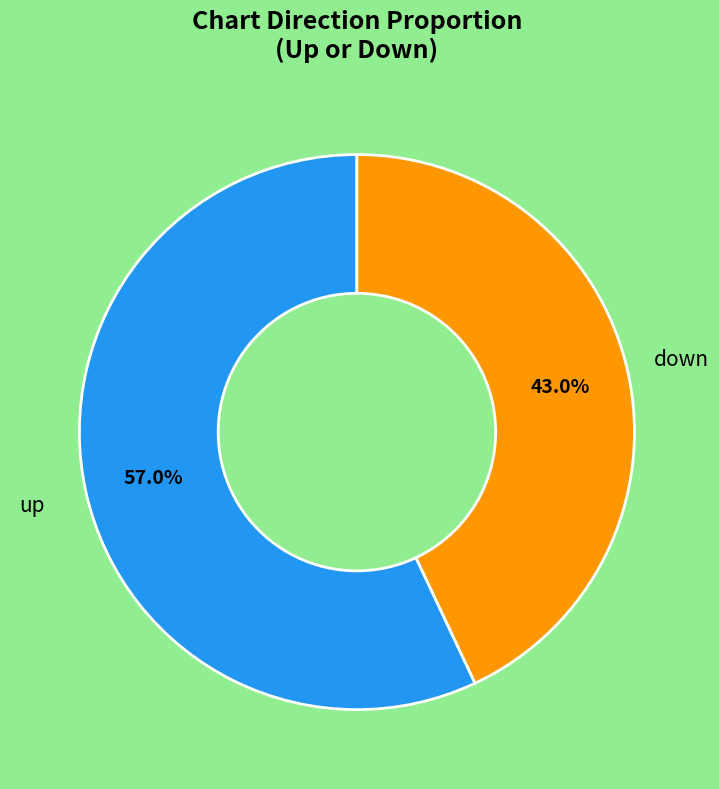

How much of the chart is everything except down?

57.0%